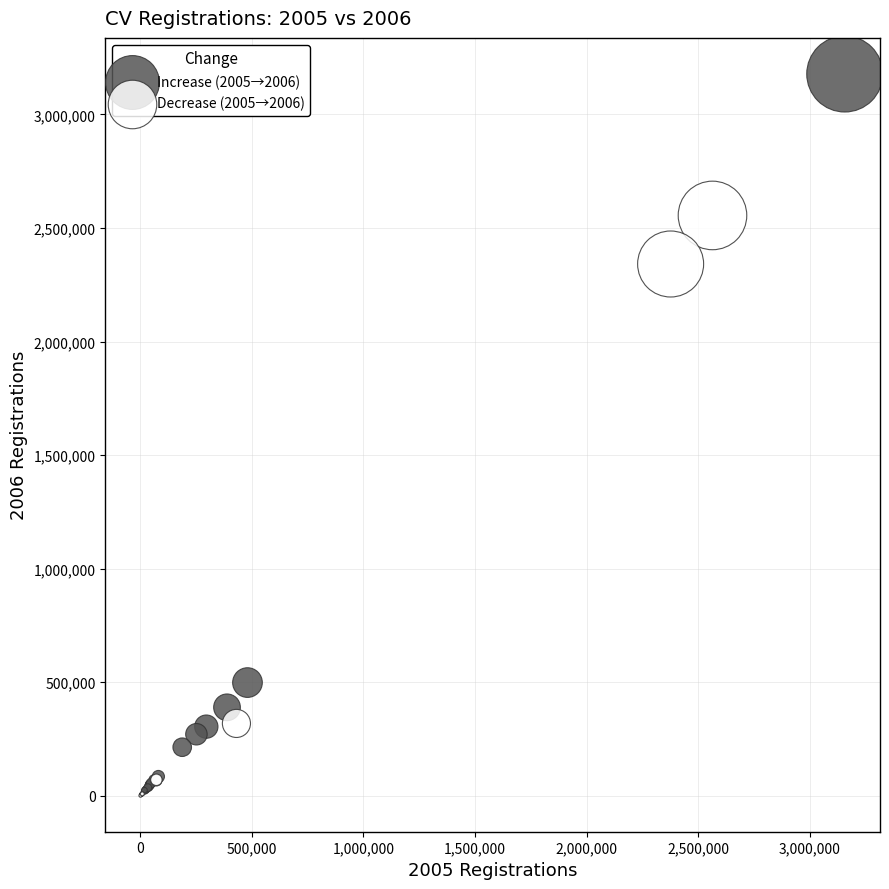

Which series reaches the maximum Y coordinate?

Increase (2005→2006)